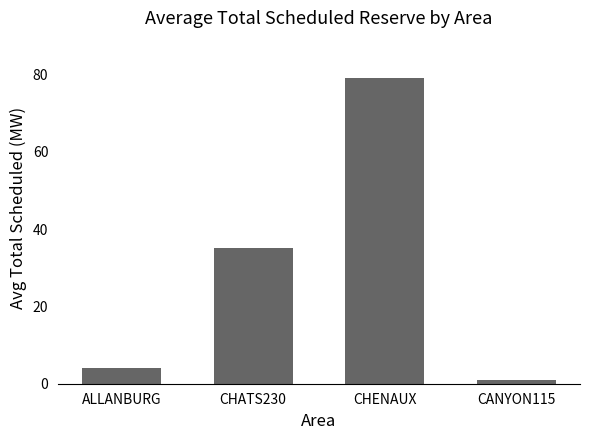

What is the difference between the maximum and second lowest values?

75